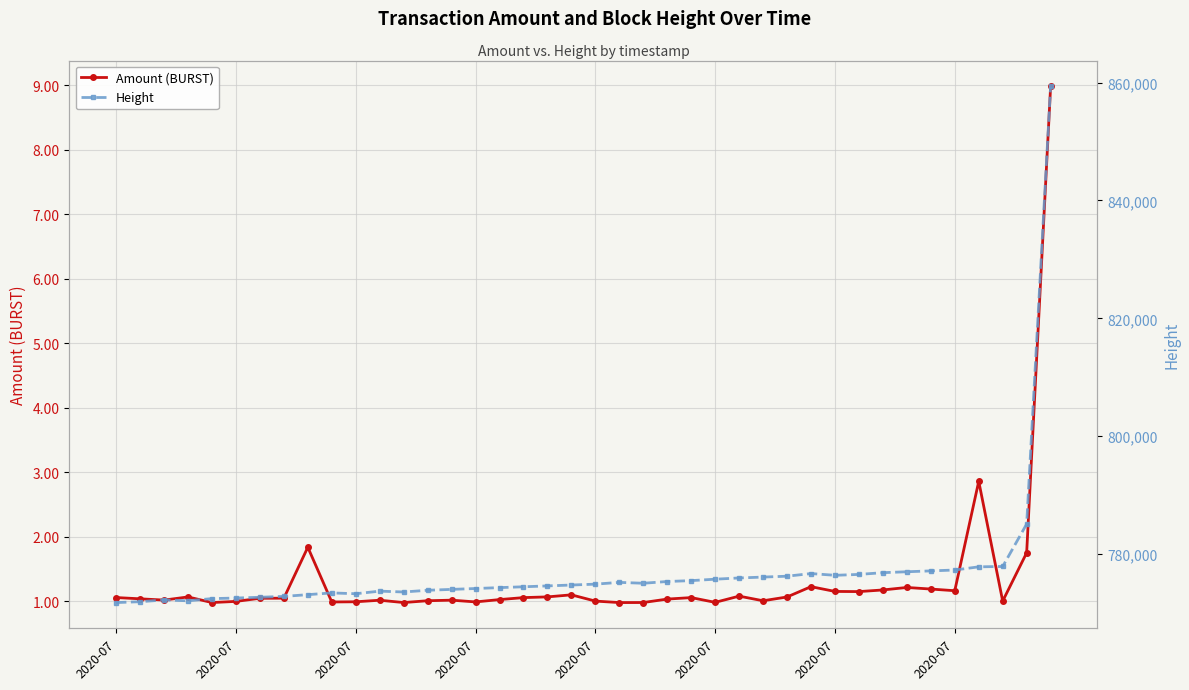

What is the difference between the maximum and minimum values in the Height series?

87568.0